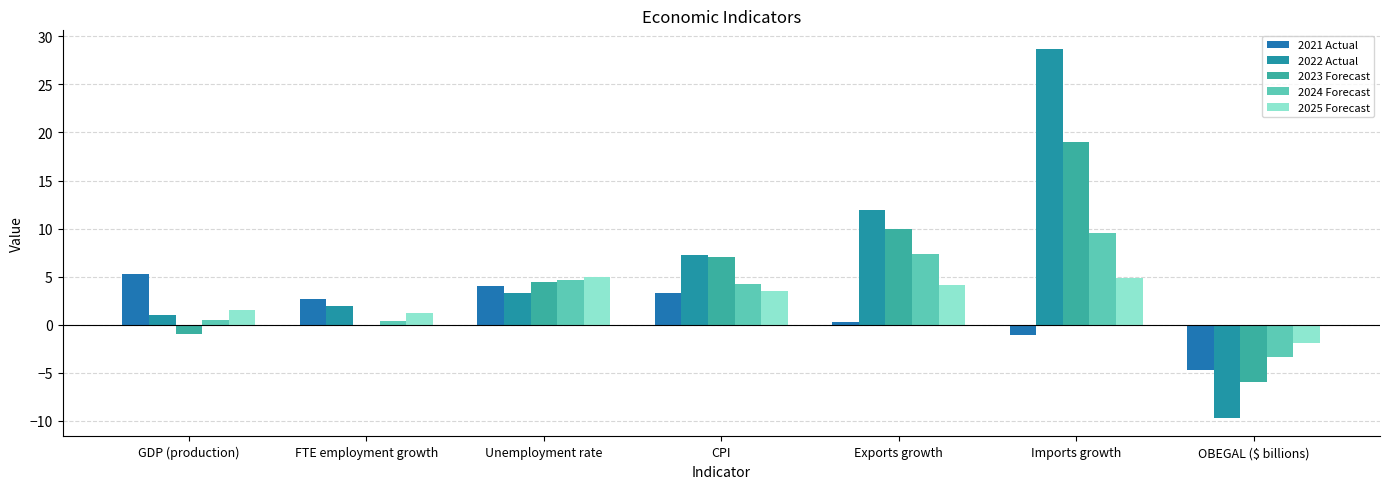

At which label is 2025 Forecast closest to 1?

FTE employment growth